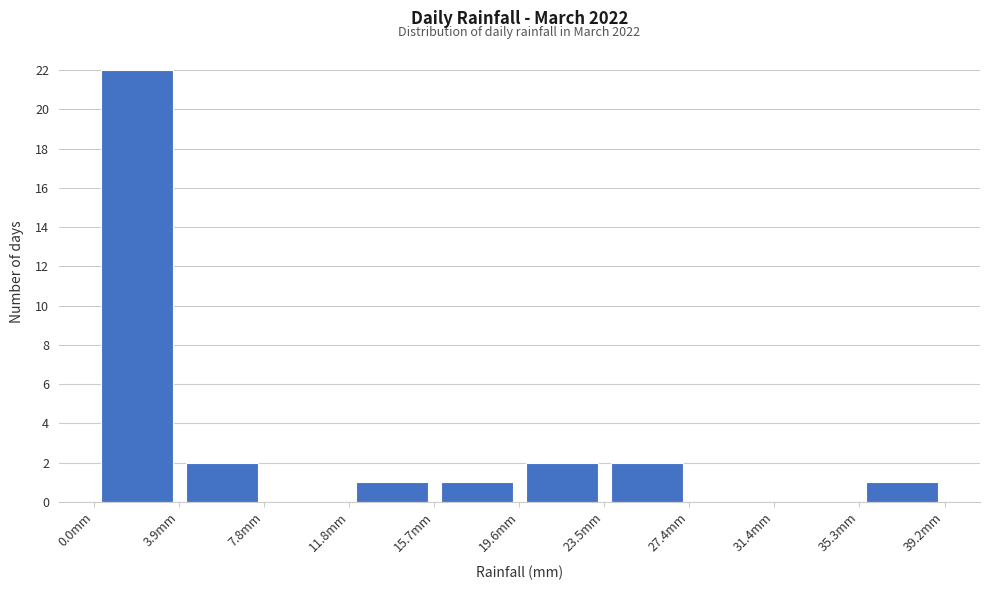

Over which range of the x-axis is the bar tallest?

0.0 to 4.0